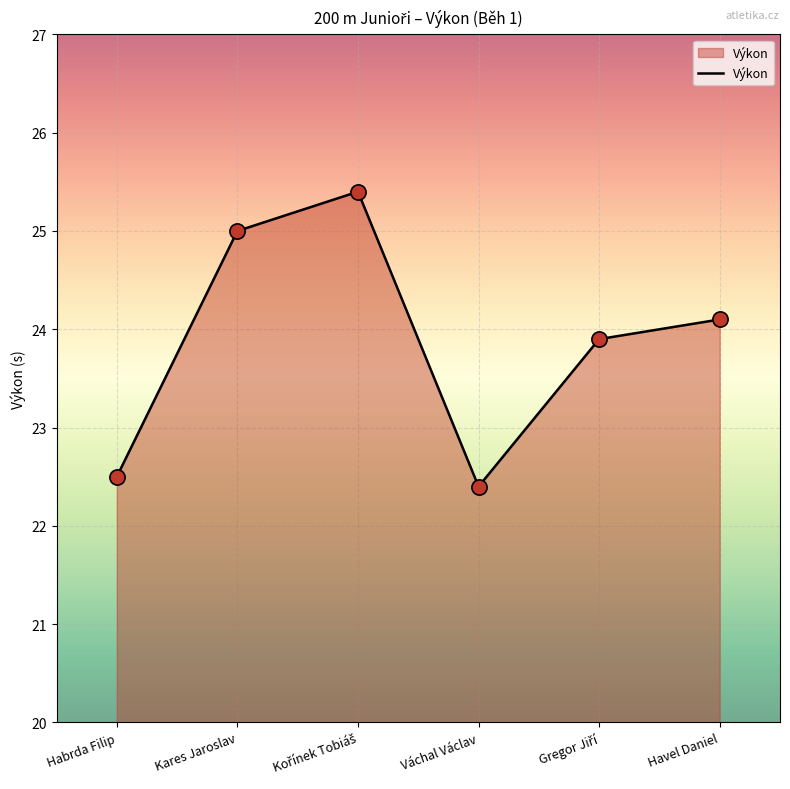

Approximately how many times larger is the value at Havel Daniel compared to Habrda Filip?

1.1